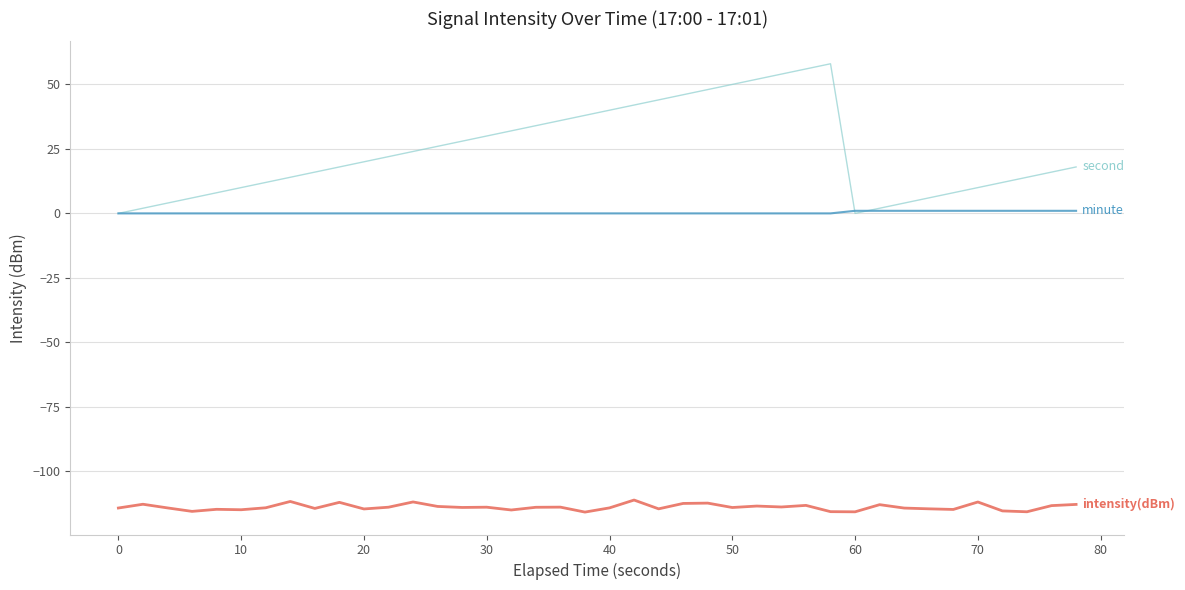

What is the greatest value displayed?

58.0